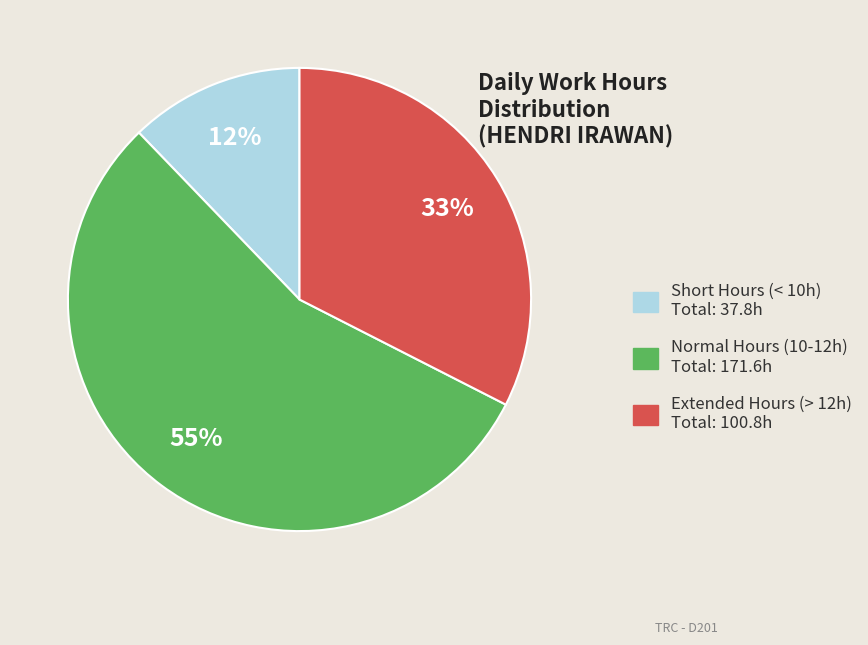

Does any single category account for the majority?

Yes